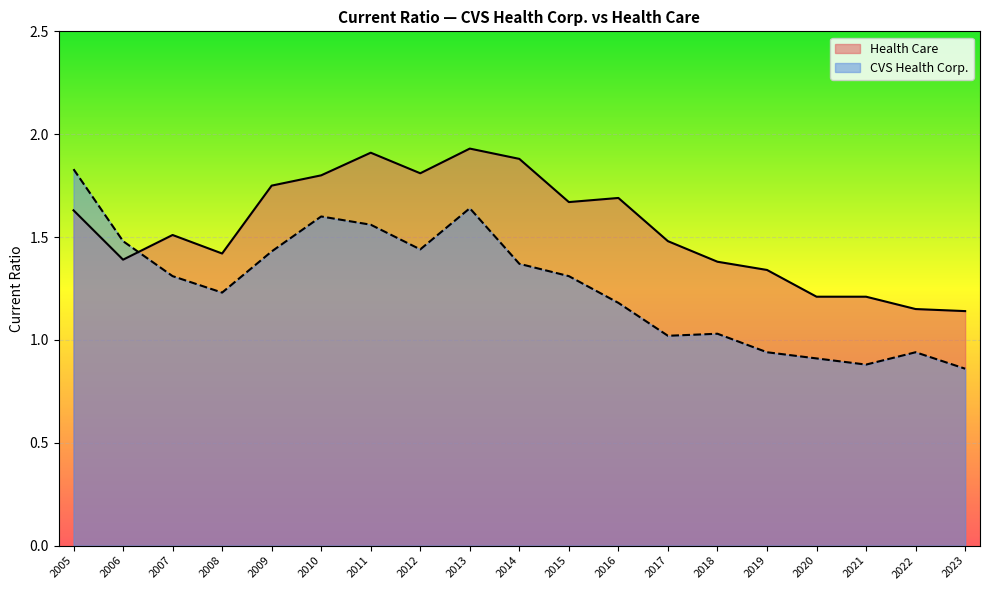

At which category does Health Care reach its first local peak?

2007